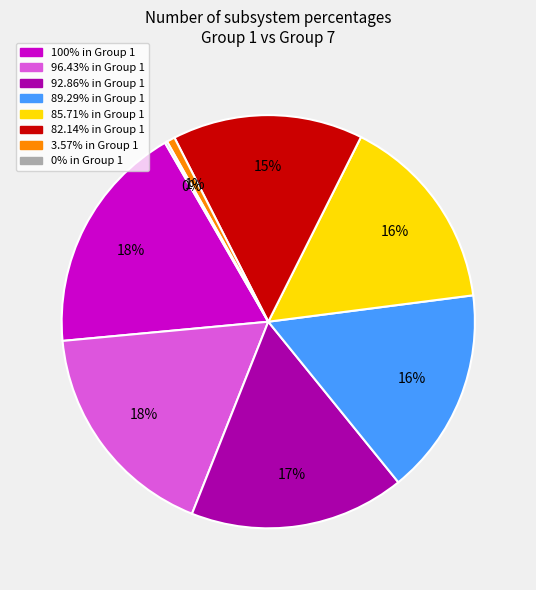

To the nearest percent, what is the difference between the largest and smallest slice percentages?

18%